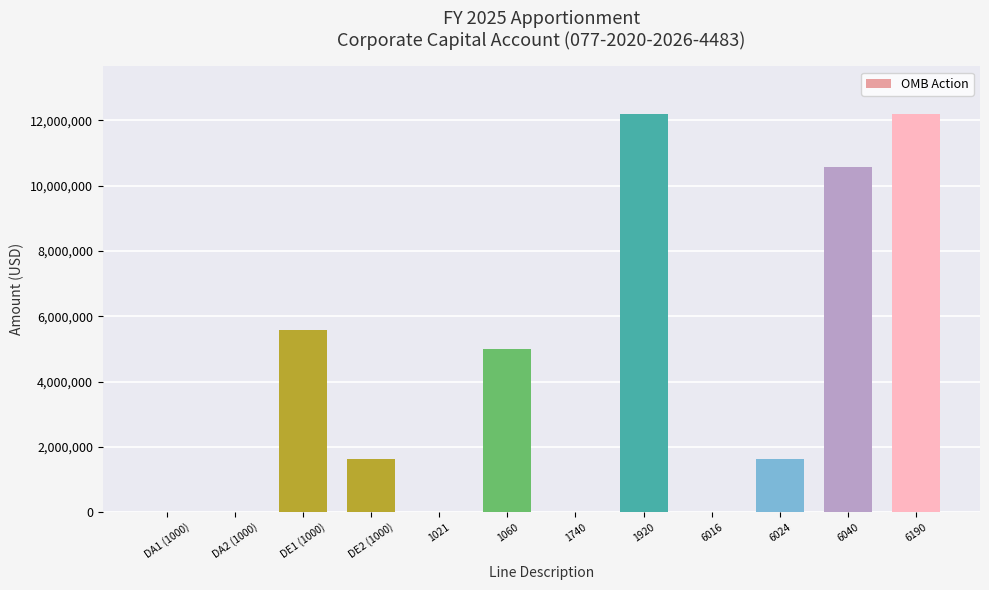

What is the change in value from DA1 (1000) to 1060?

+5000000